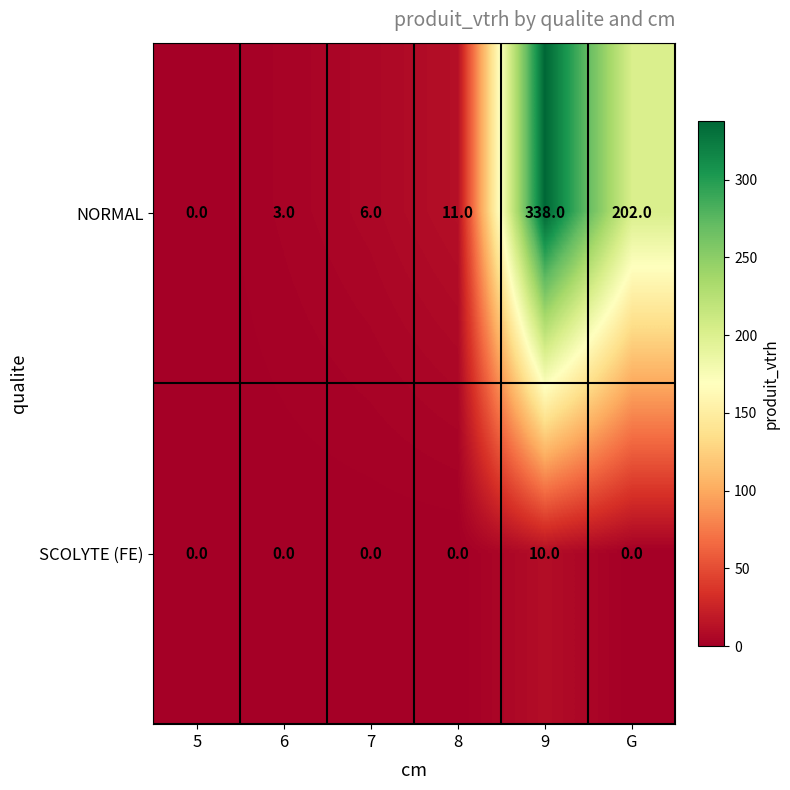

What is the spread (max minus min) of values at 6?

3